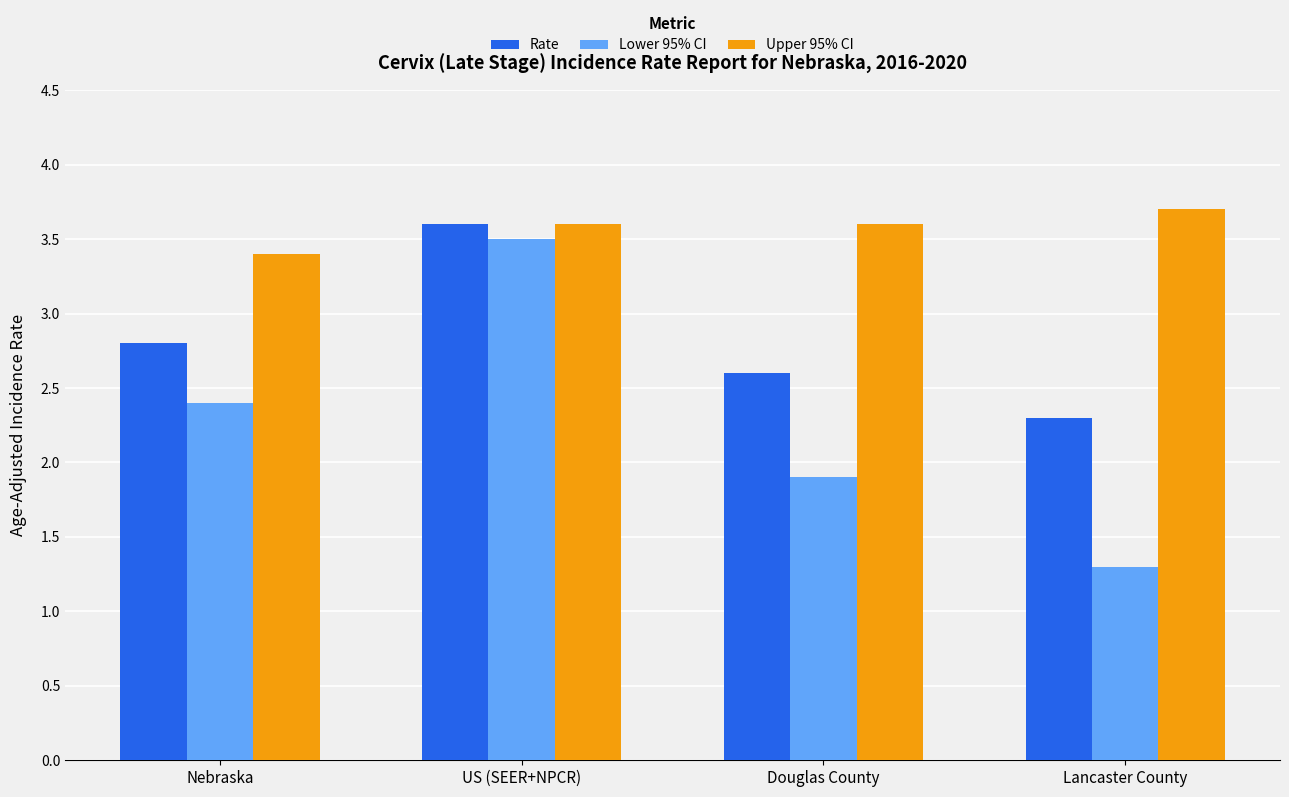

At Nebraska, list the series in order from smallest to largest.

Lower 95% CI, Rate, Upper 95% CI